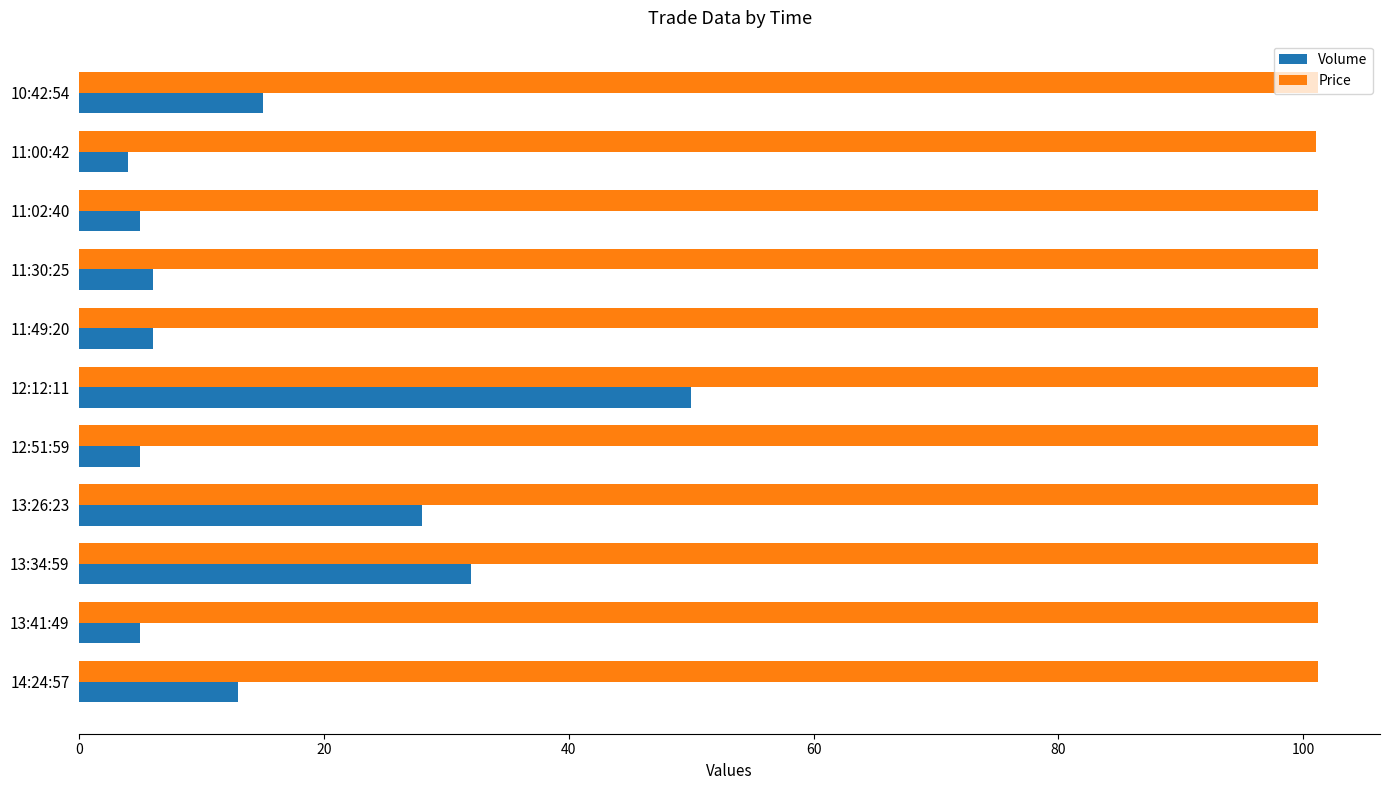

Is it true that Price equals 68.3 at 12:51:59?

False